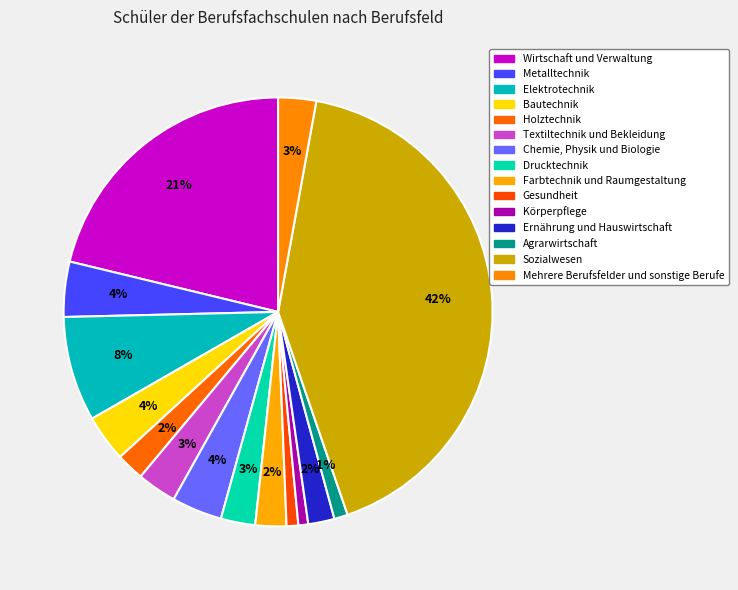

How many segments does this pie chart have?

15